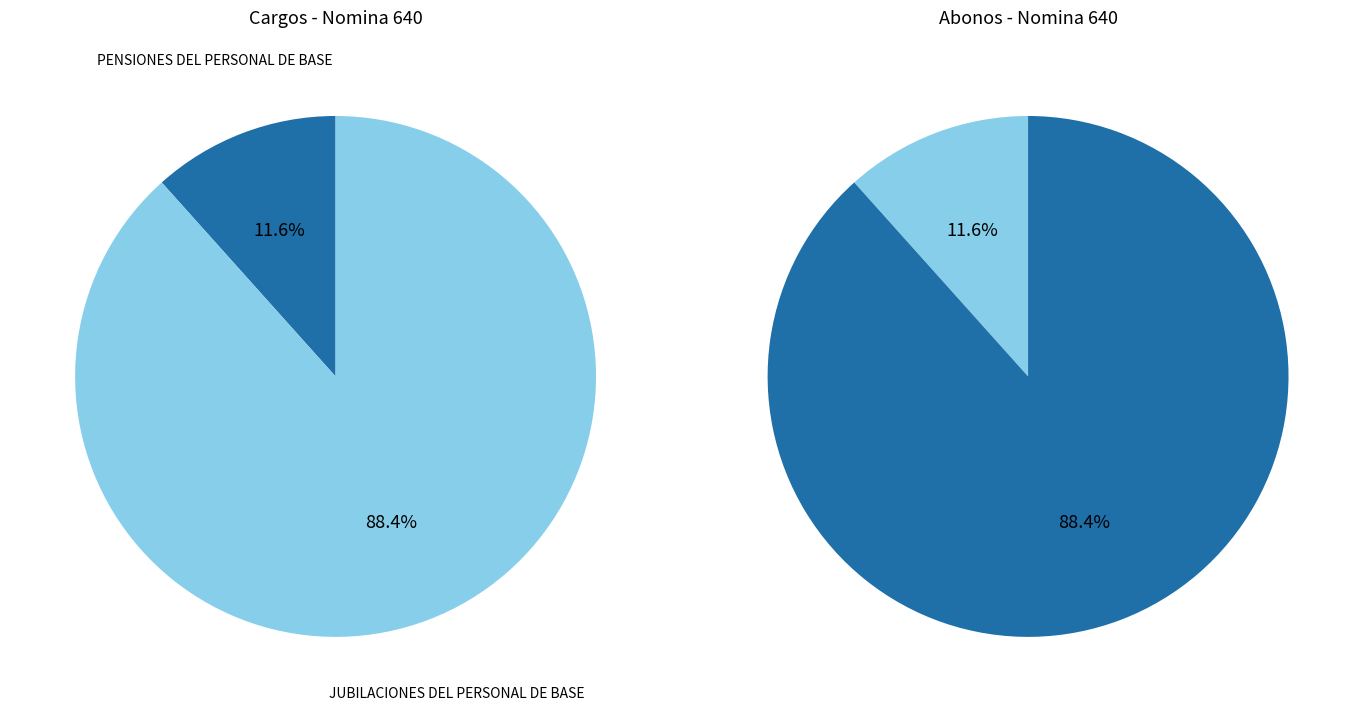

What portion of the pie excludes PENSIONES DEL PERSONAL DE BASE?

88.4%